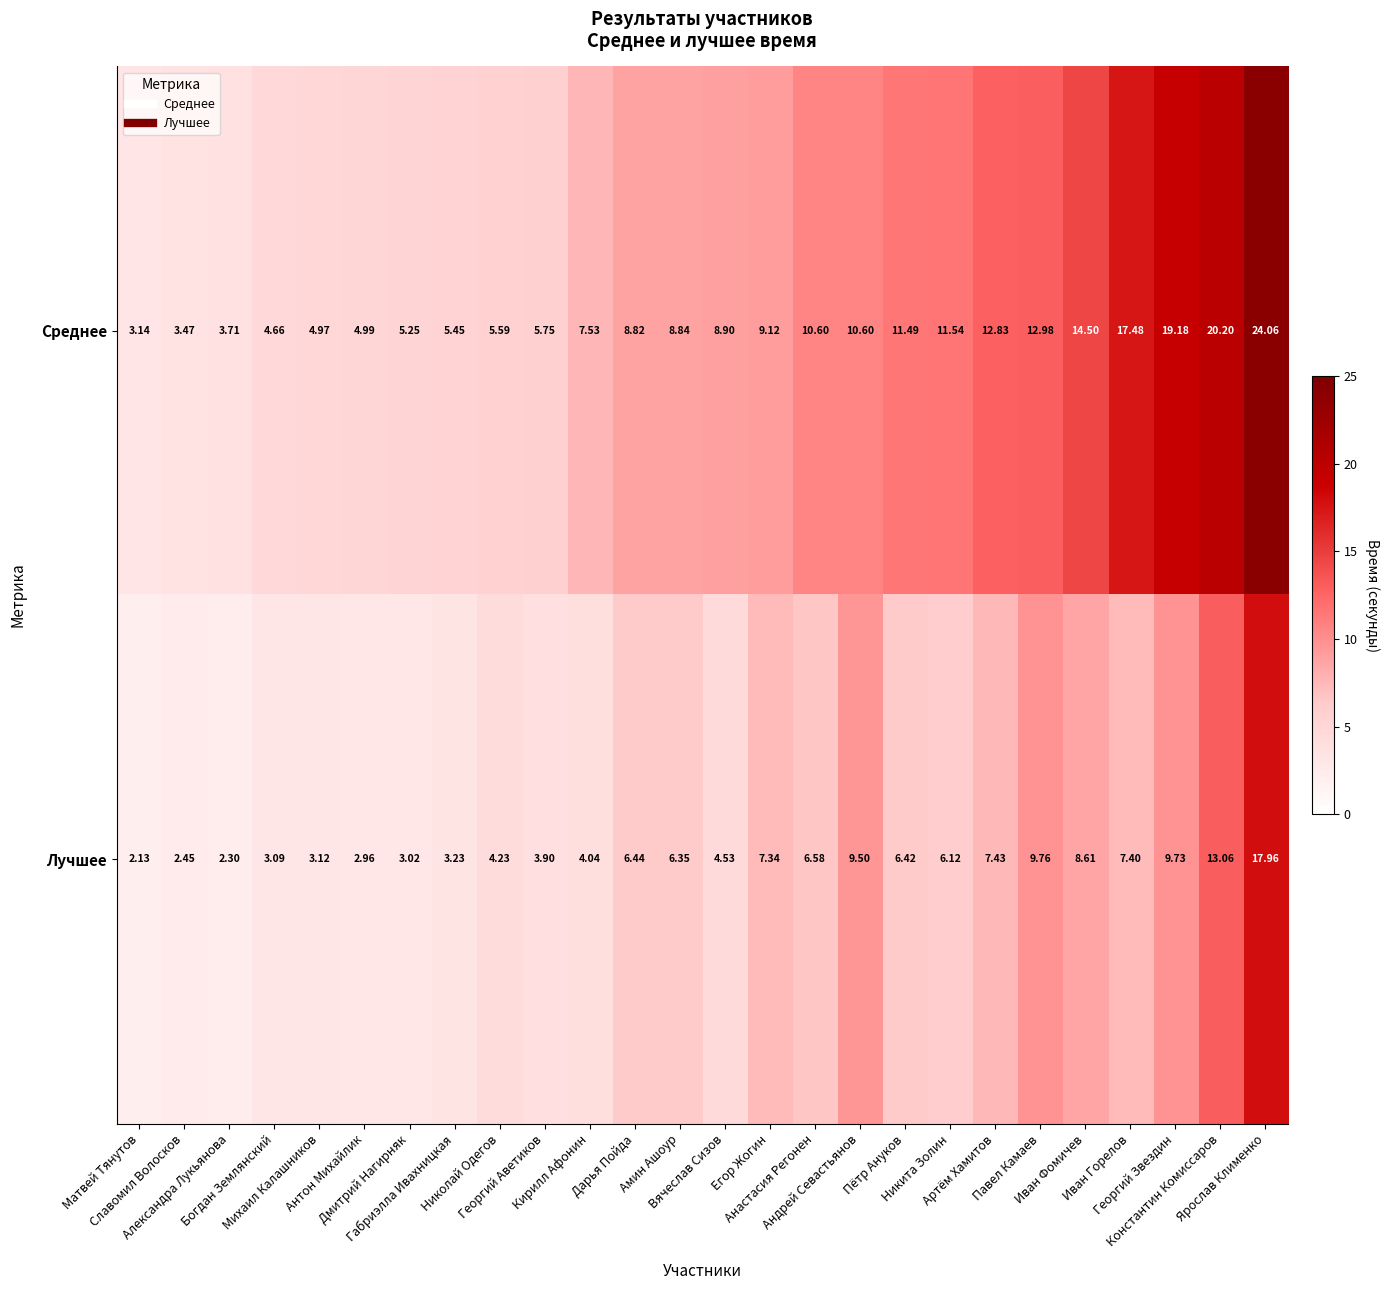

At Славомил Волосков, list the series in order from largest to smallest.

Среднее, Лучшее